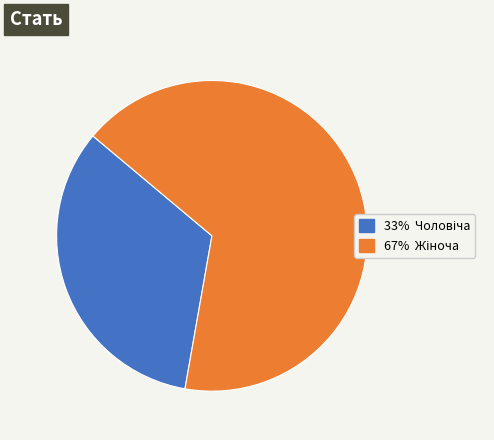

Does any single category account for the majority?

Yes